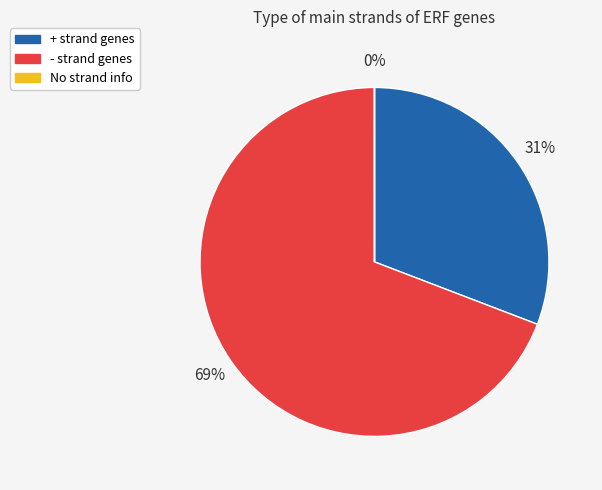

To the nearest percent, what is the average slice percentage?

33%